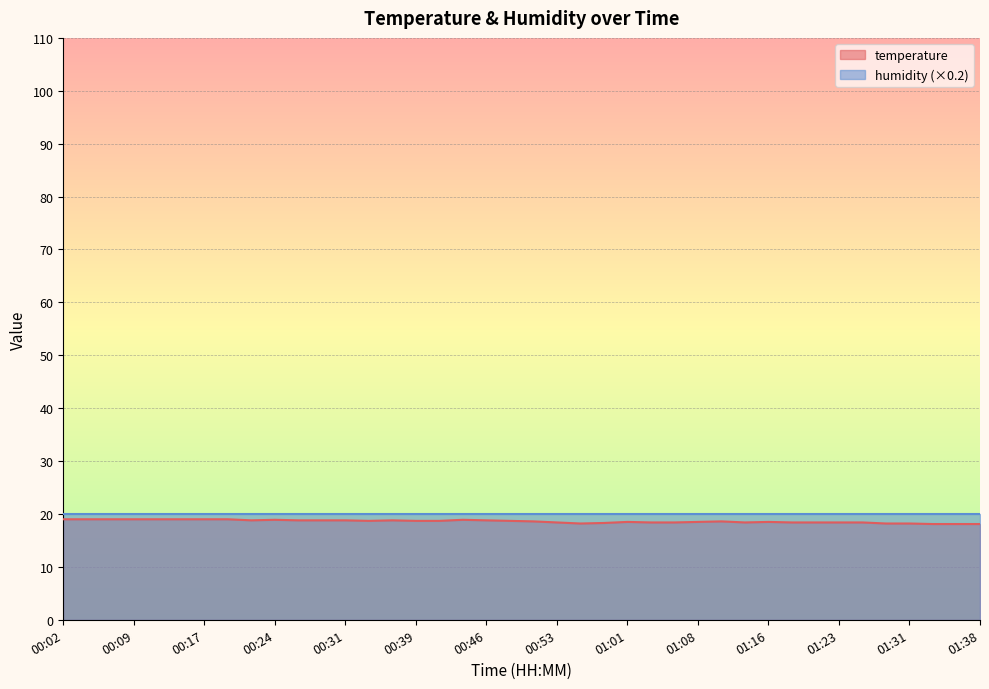

What is the value of the 3rd point from the left?

19.0